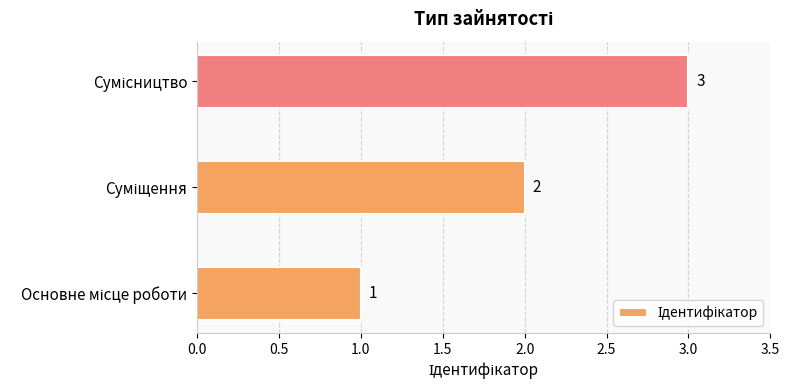

How many values are between 1 and 3?

3